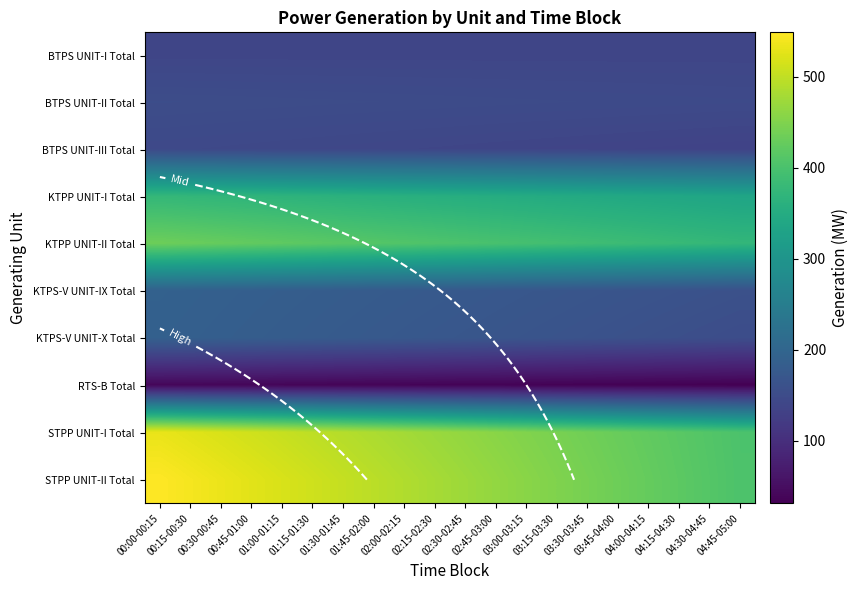

What is the difference between the second highest and minimum values in the KTPS-V UNIT-X Total series?

34.8